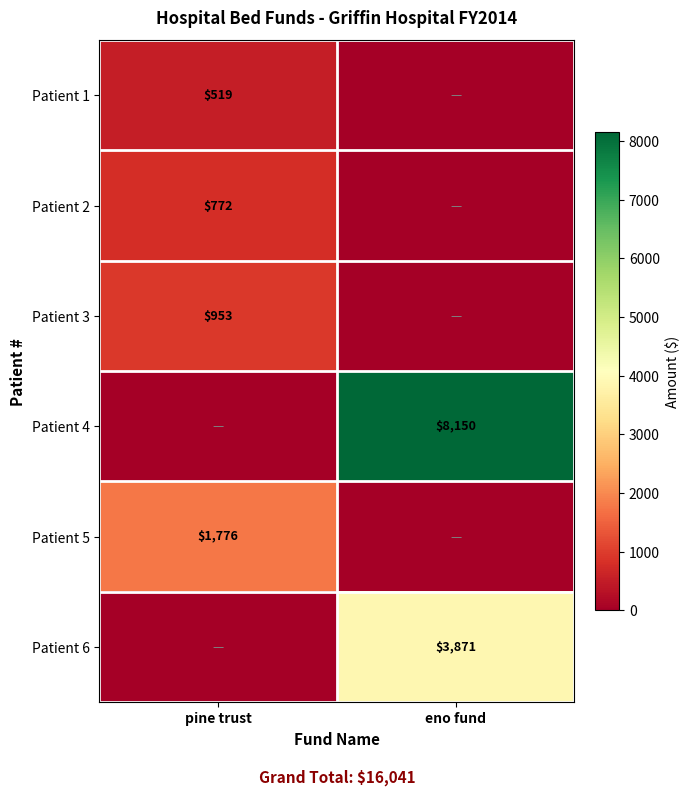

True or false: Patient 1 has a value of 716 at pine trust.

False